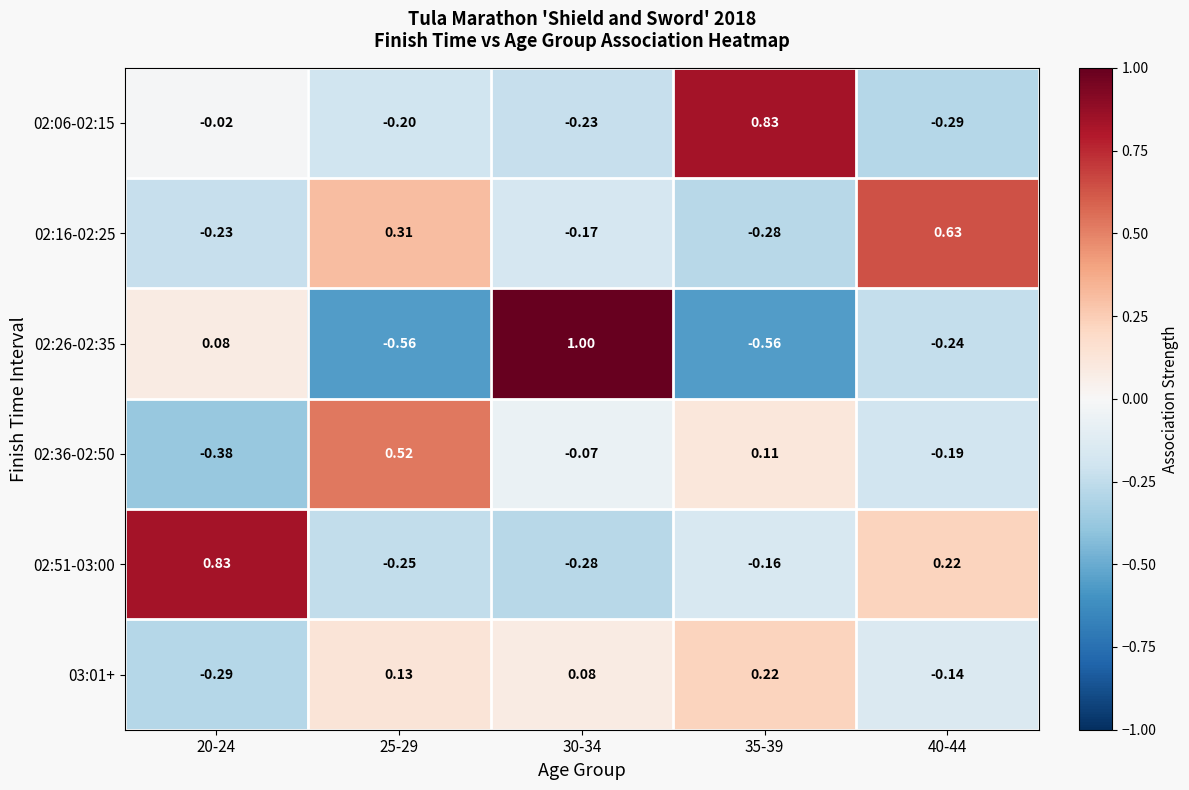

Is the value of 02:16-02:25 at 20-24 greater than the value of 02:06-02:15 at 25-29?

No